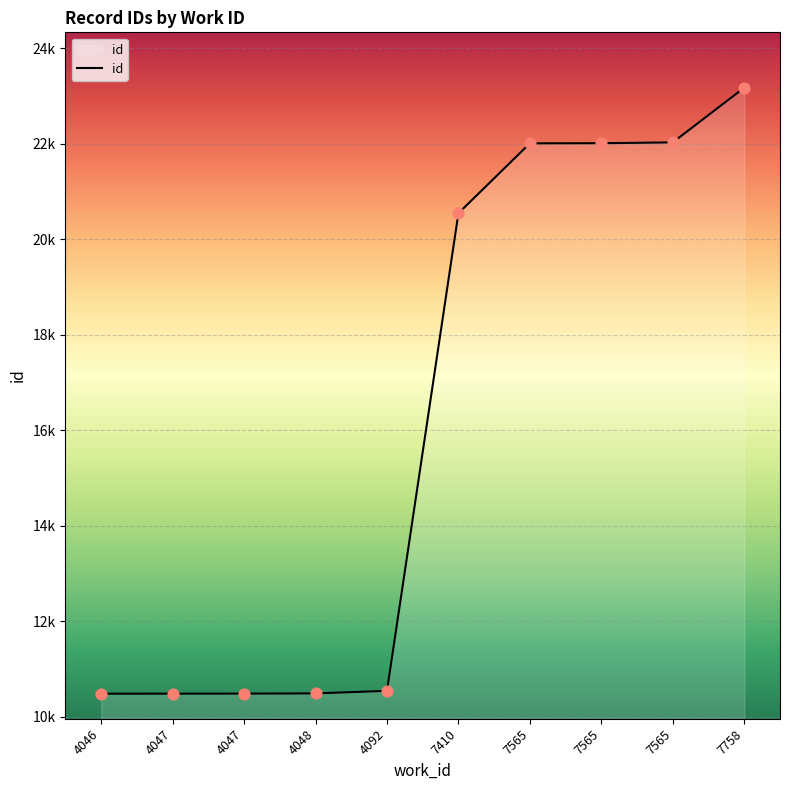

Between 4092 and 7410, which is larger?

7410